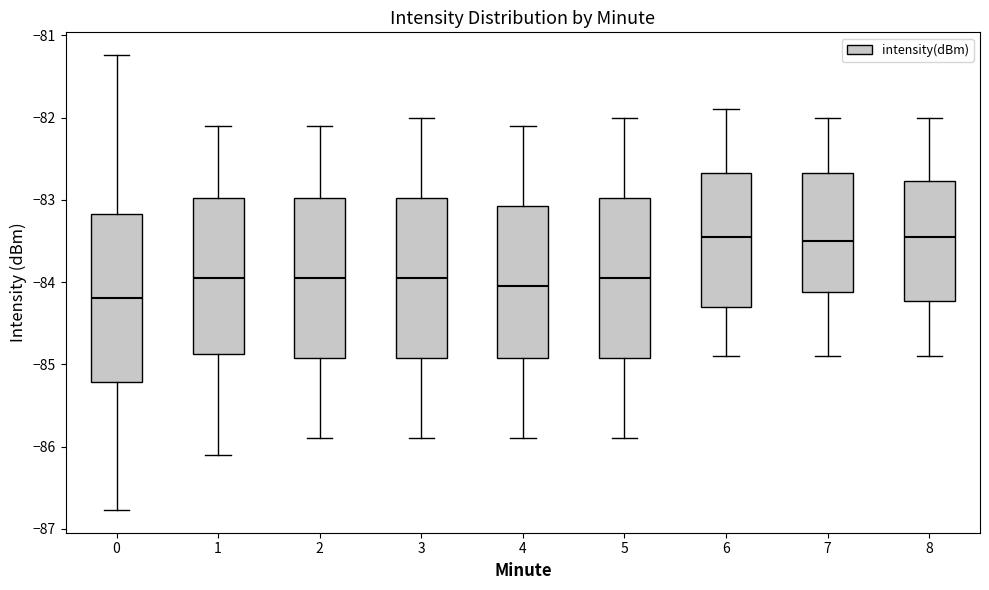

Where does the lower whisker of the box at x = 4 end on the y-axis? The values are not printed on the chart, so give them approximately, as read against the axis.

-85.9